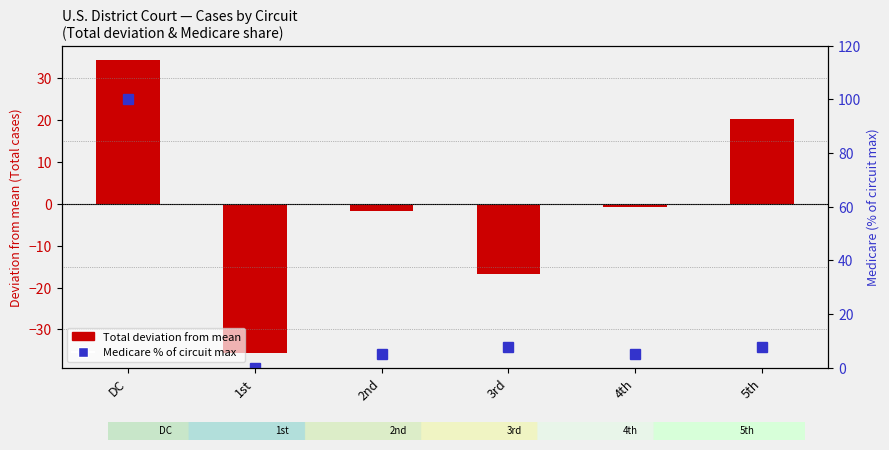

Rank the series by their average value, from highest to lowest.

Medicare (% of max), Total (deviation from mean)